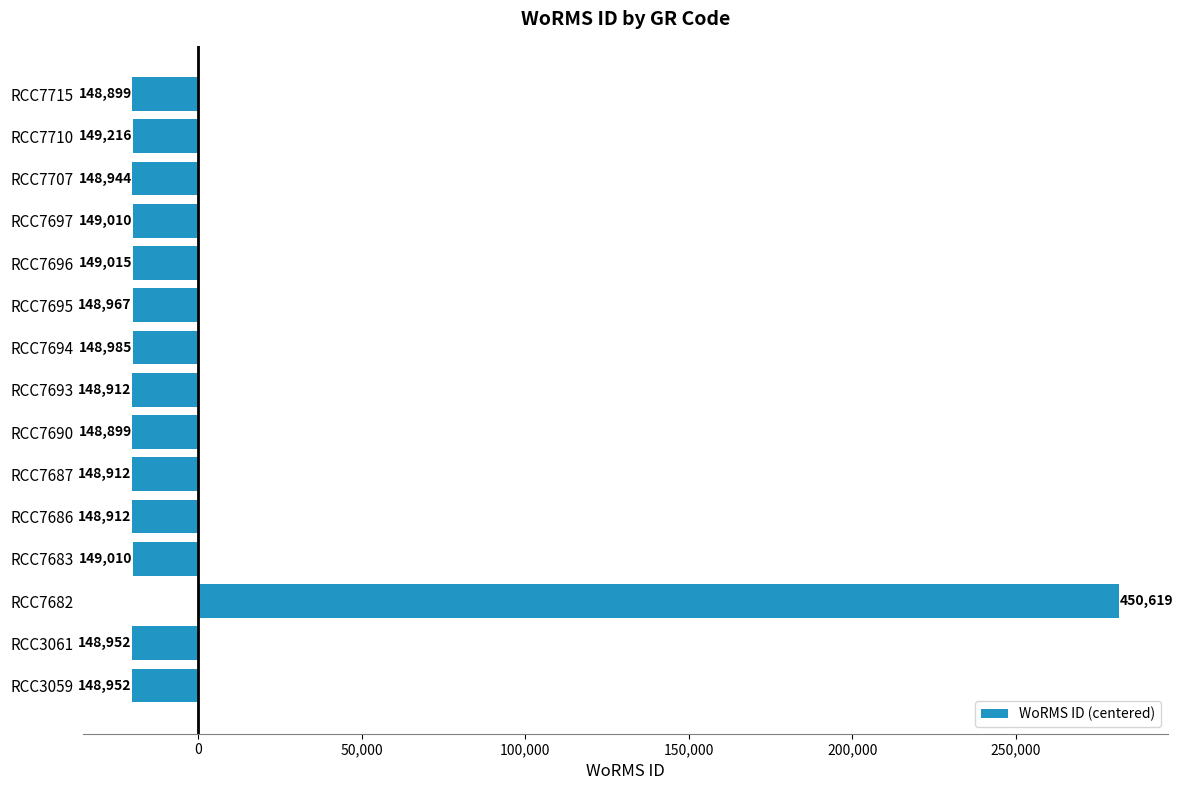

What is the difference between the second highest and minimum values?

317.0